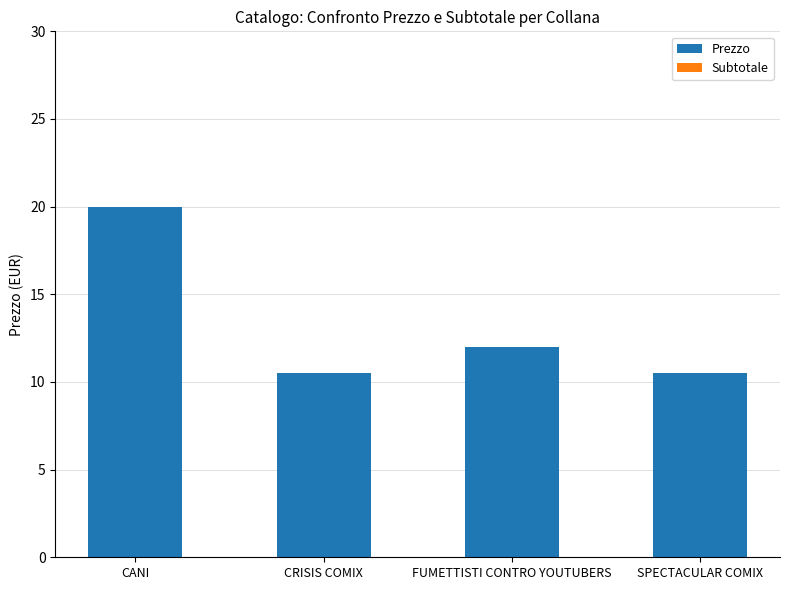

True or false: the data shows 10.5 at SPECTACULAR COMIX.

True